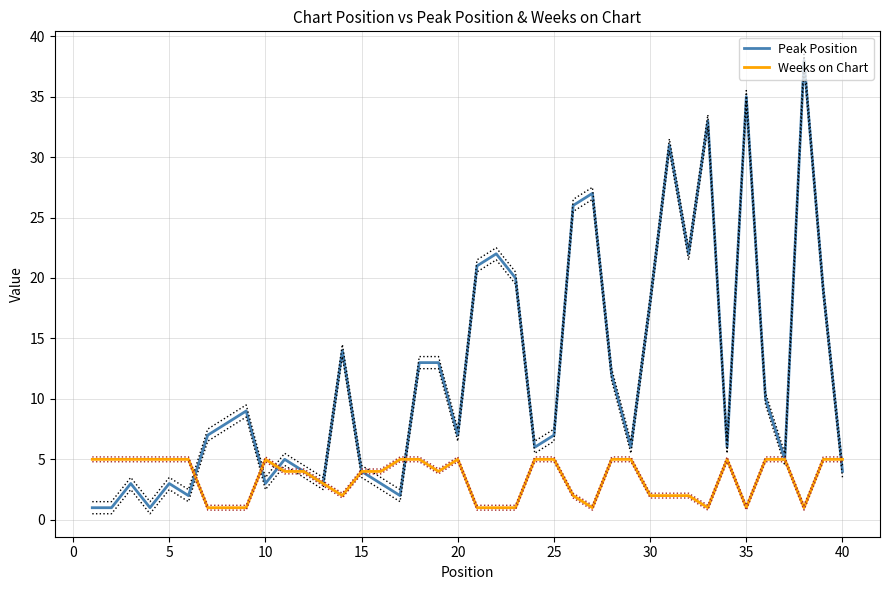

What is the average value of the Peak Position series?

12